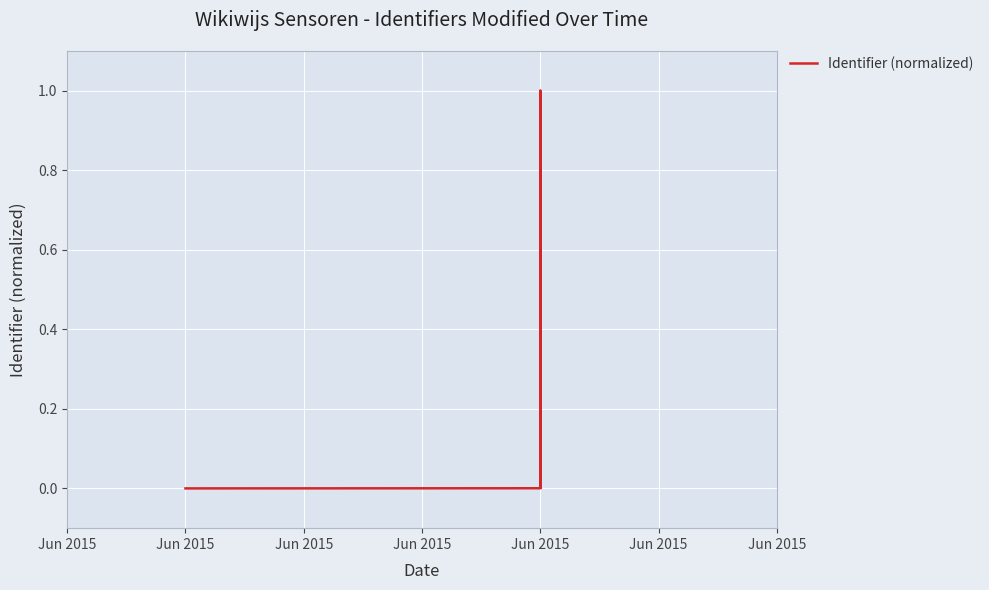

Count the number of data series in this chart.

1